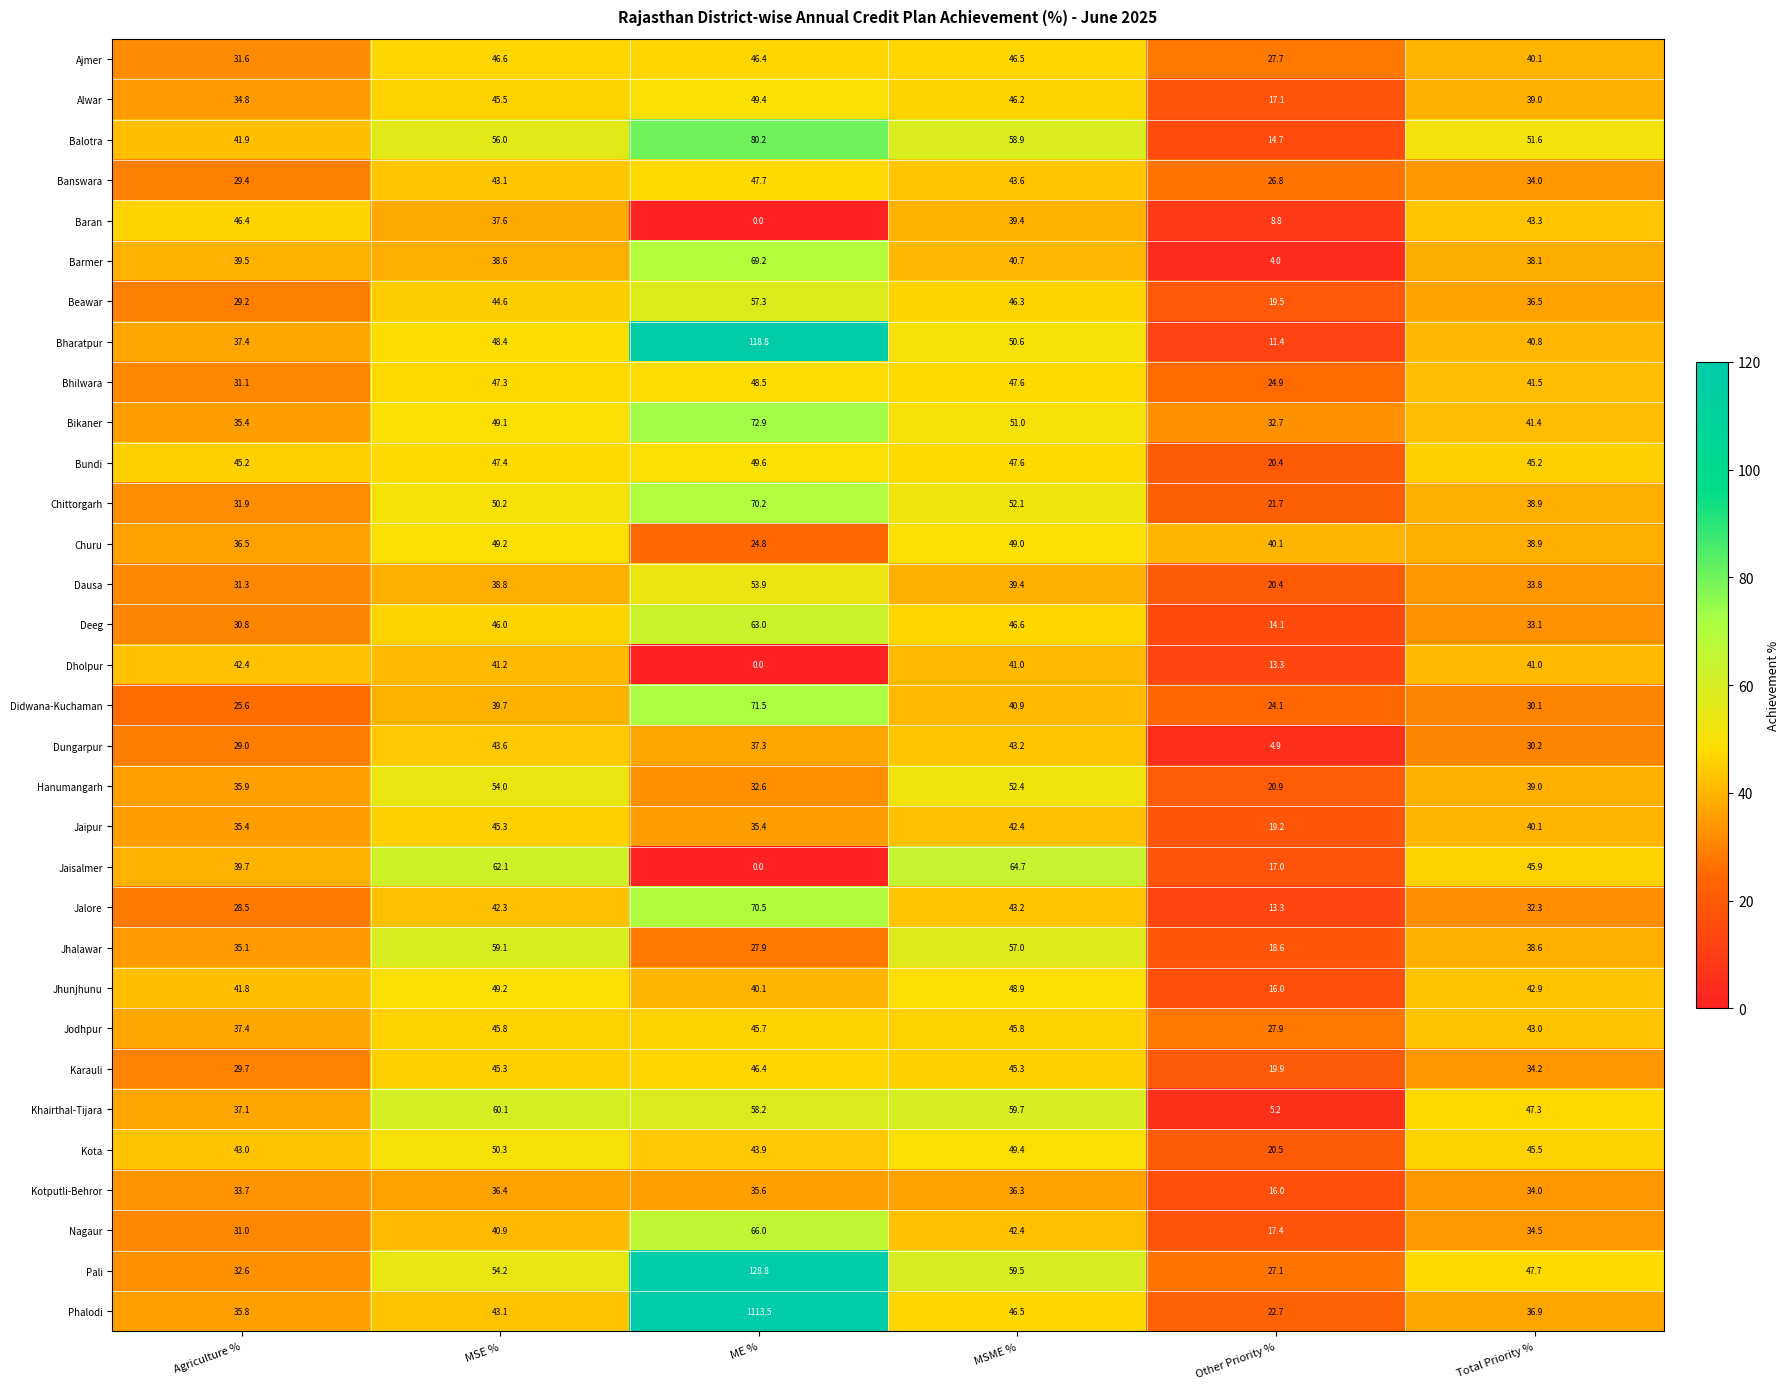

What is the difference between the maximum and minimum values in the Bharatpur series?

107.4